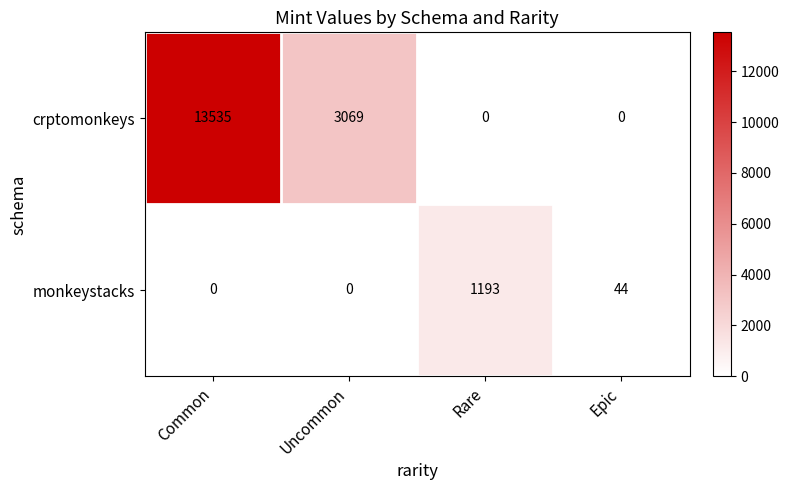

At which category is the sum across all series the highest?

Common